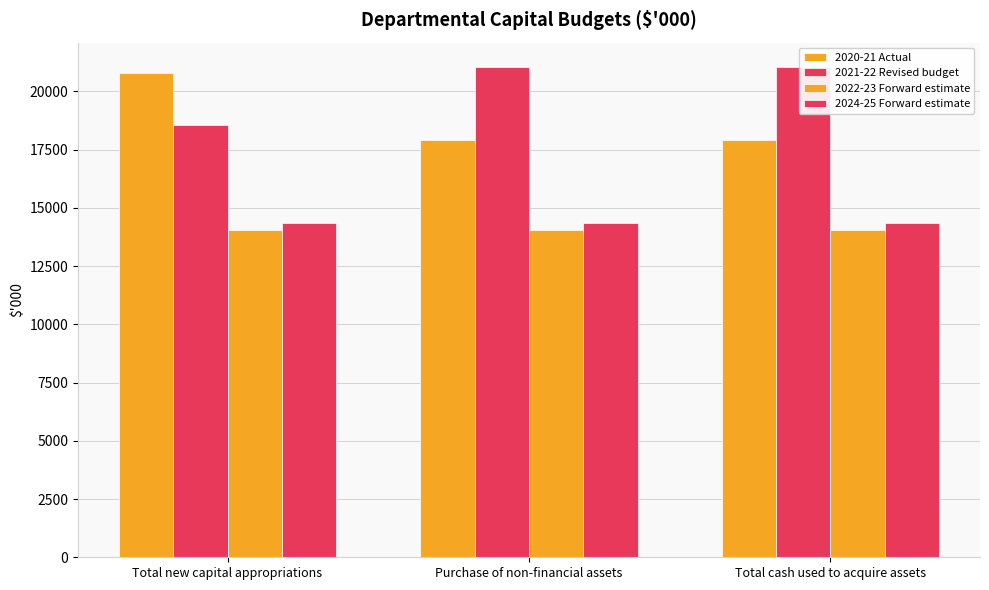

How many 2020-21 Actual values are between 17905 and 20799?

3